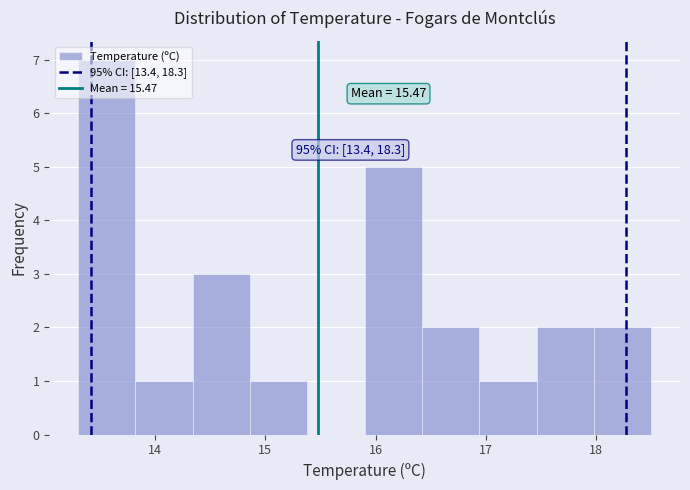

Which range on the x-axis has the tallest bar?

13.30 to 13.82